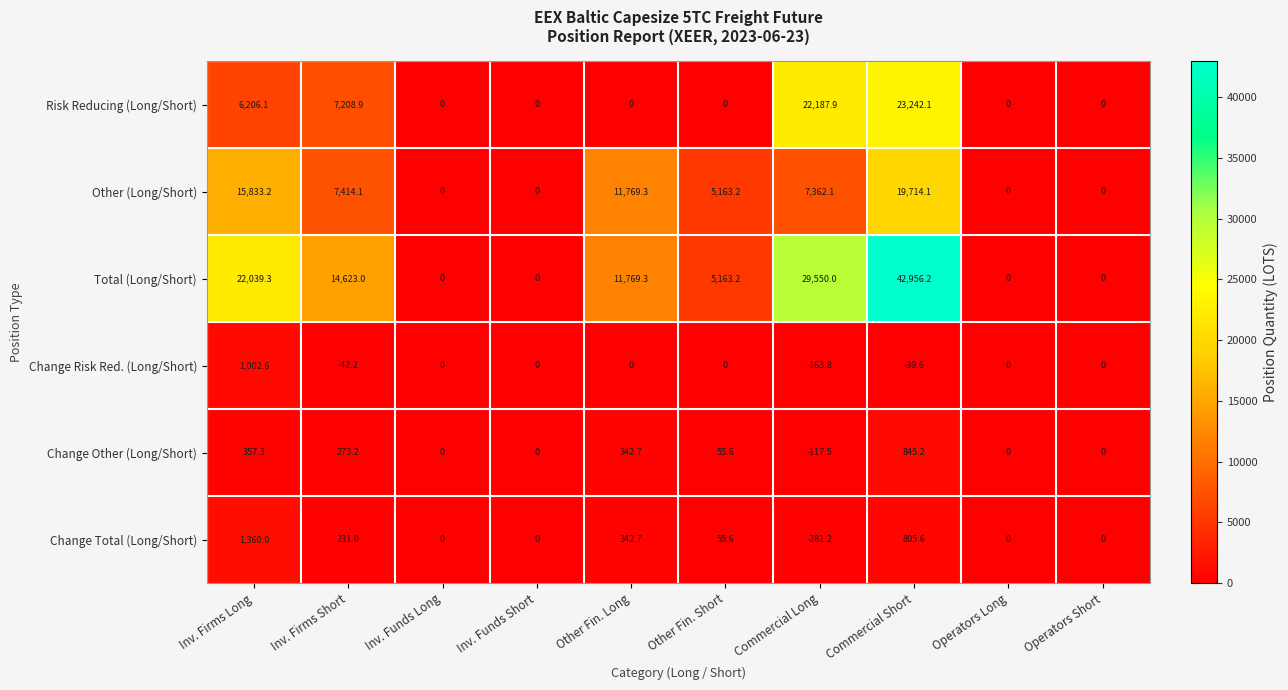

What is the spread (max minus min) of values at Other Fin. Long?

11769.3